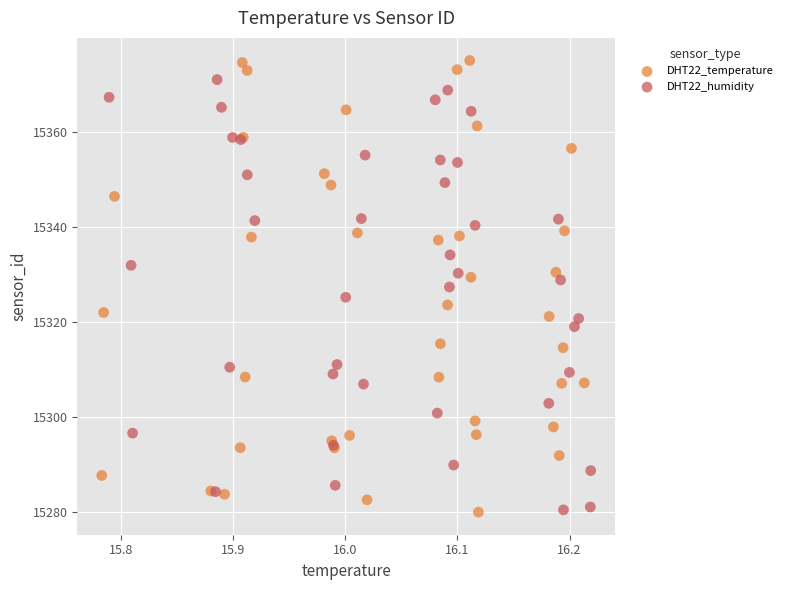

What are all the series names shown in the legend?

DHT22_temperature, DHT22_humidity